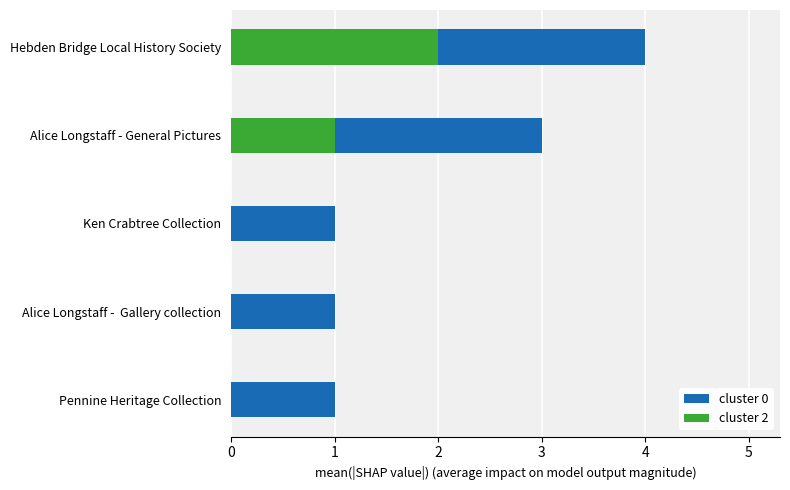

Reading left to right, list all the values displayed in this chart.

cluster 0: 1	1	1	3	4
cluster 2: 0	0	0	1	2